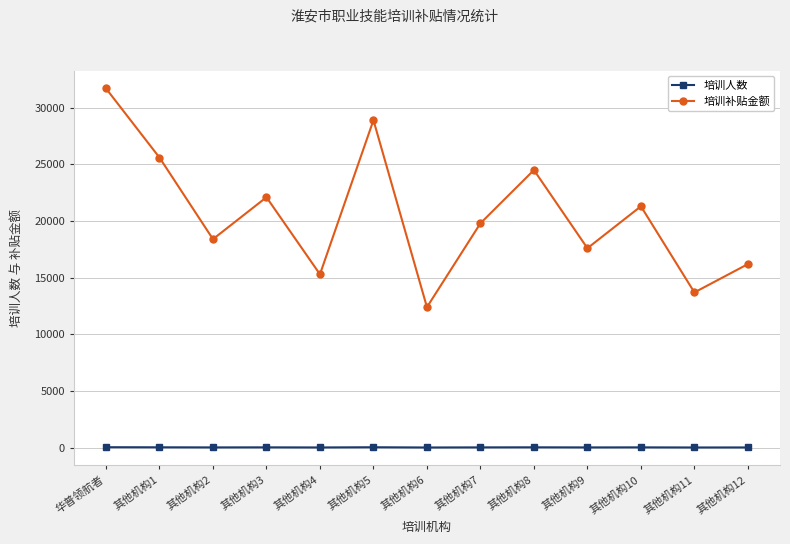

How many series are shown in this chart?

2